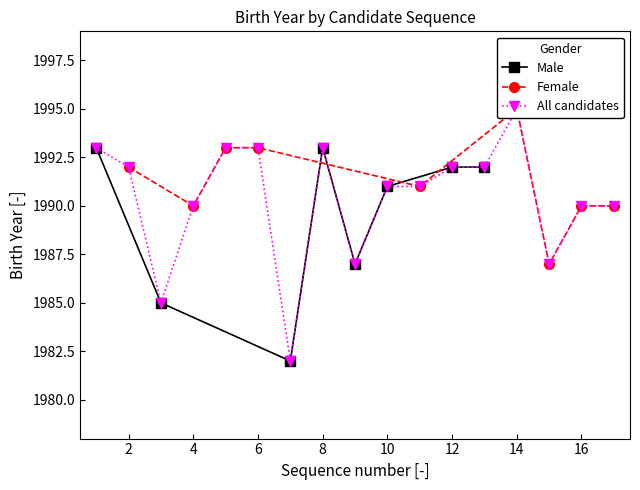

What is the maximum value shown in the chart?

1995